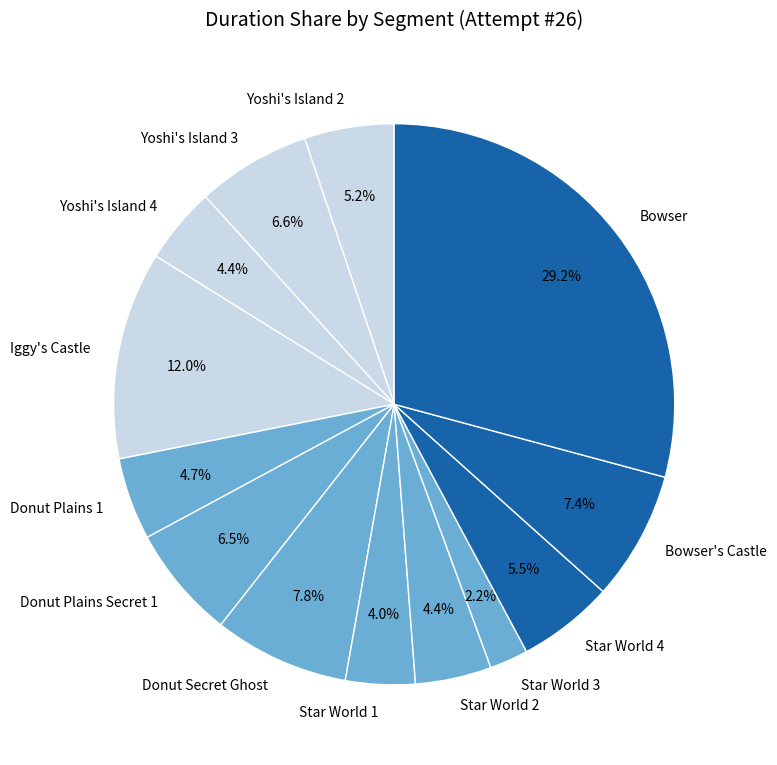

True or false: Yoshi's Island 4 accounts for 4% of the total.

True